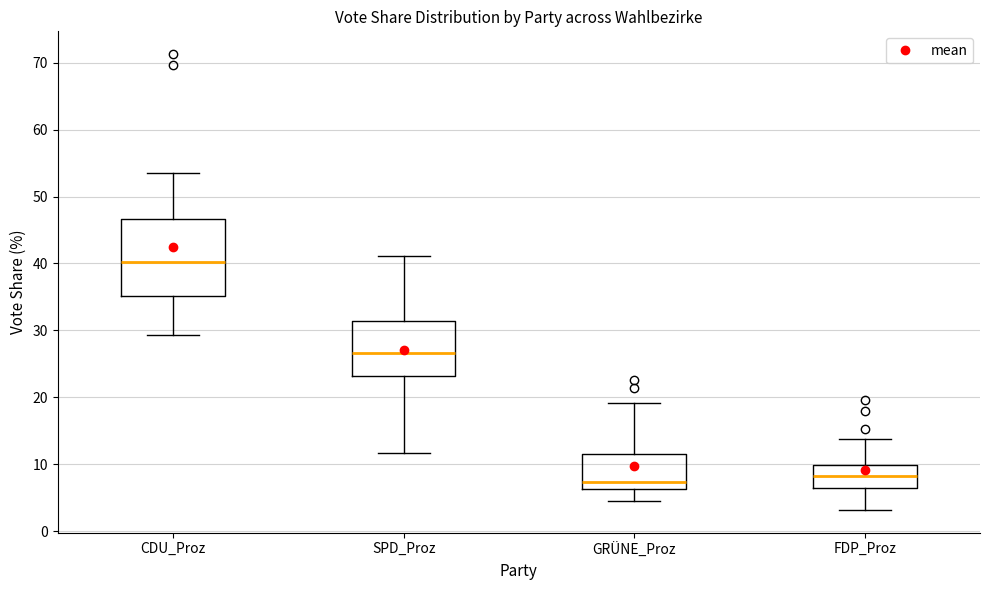

Reading left to right, transcribe this box plot: for each box, give where its median line is, the range the box spans, and where its two whiskers end, as read against the y-axis. The values are not printed on the chart, so give them approximately, as read against the axis.

CDU_Proz: median 40, box 35 to 47, whiskers 29 to 54
SPD_Proz: median 27, box 23 to 31, whiskers 12 to 41
GRÜNE_Proz: median 7, box 6 to 11, whiskers 5 to 19
FDP_Proz: median 8, box 6 to 10, whiskers 3 to 14